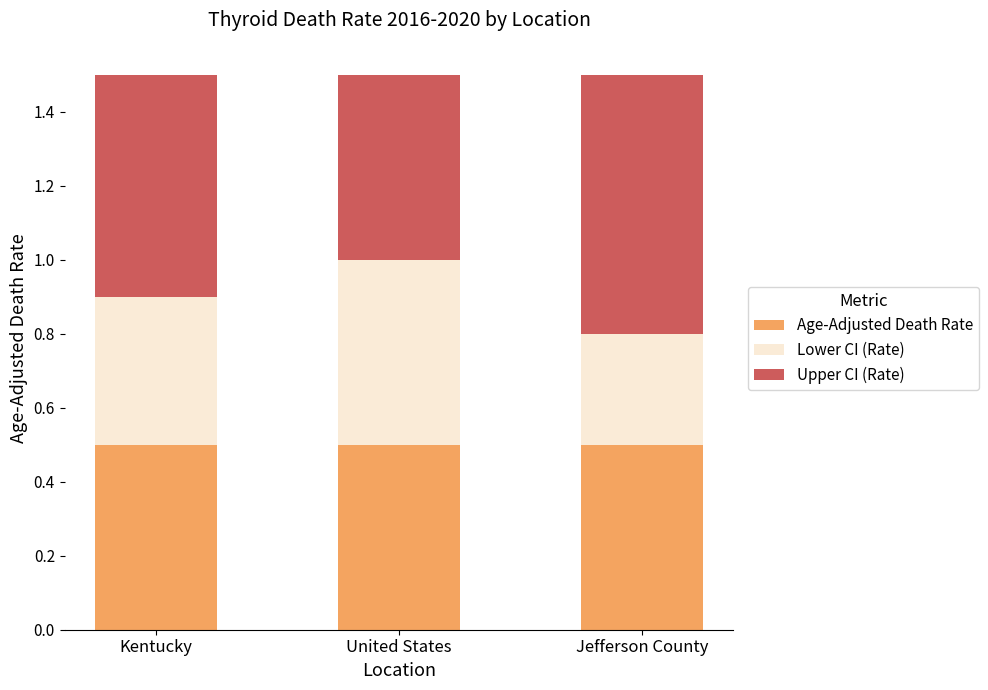

Is it true that Age-Adjusted Death Rate equals 0.7 at Kentucky?

False